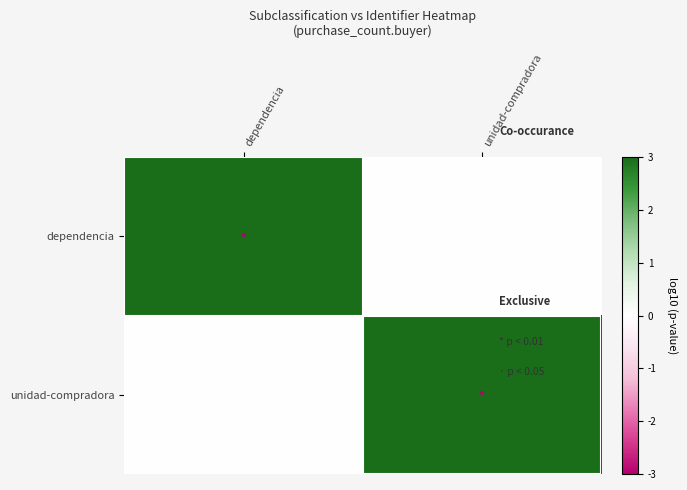

Which series has the largest range (max minus min)?

dependencia